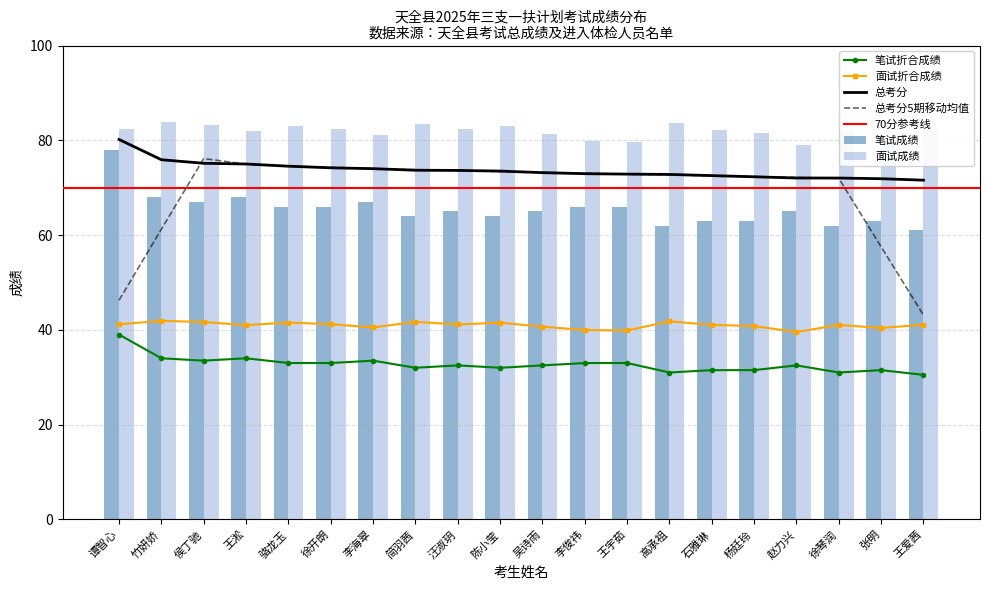

Are the bars horizontal?

No